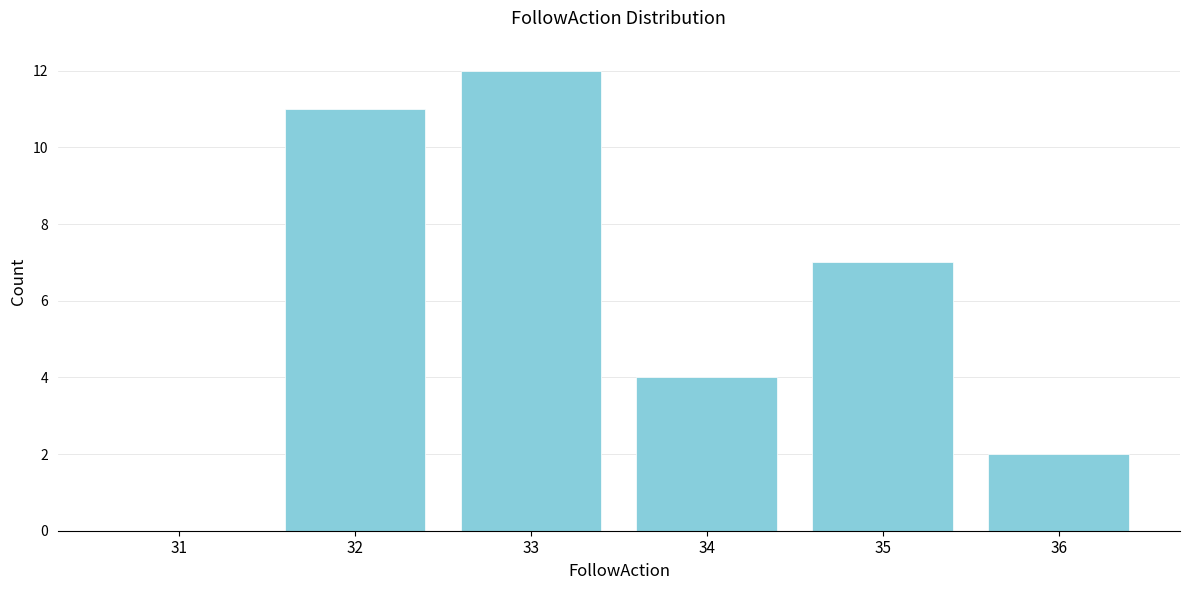

Reading right to left, list all the values displayed in this chart.

36=2	35=7	34=4	33=12	32=11	31=0